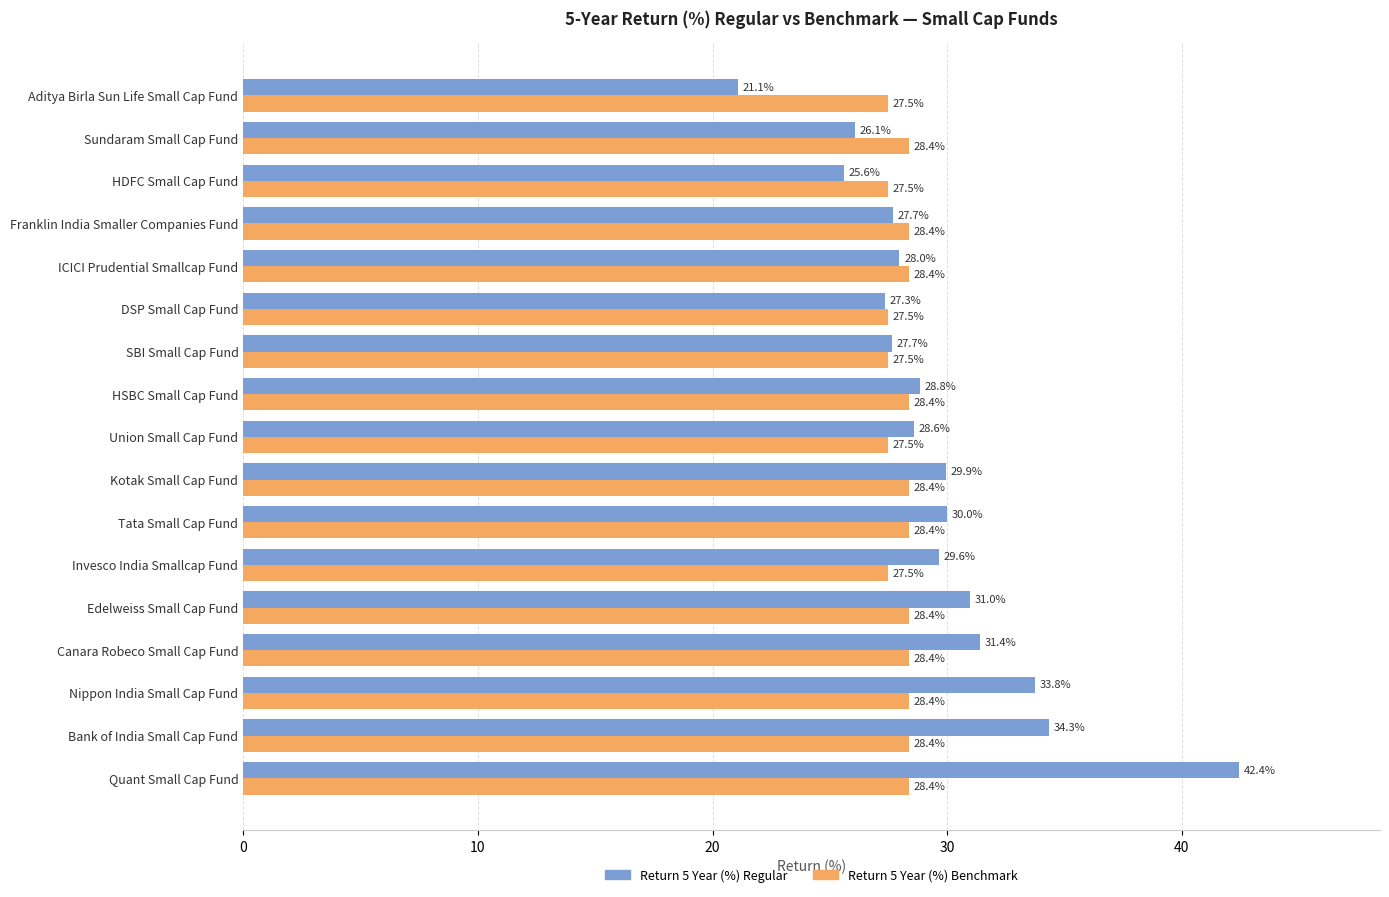

Which category has the lowest value across all series?

Aditya Birla Sun Life Small Cap Fund